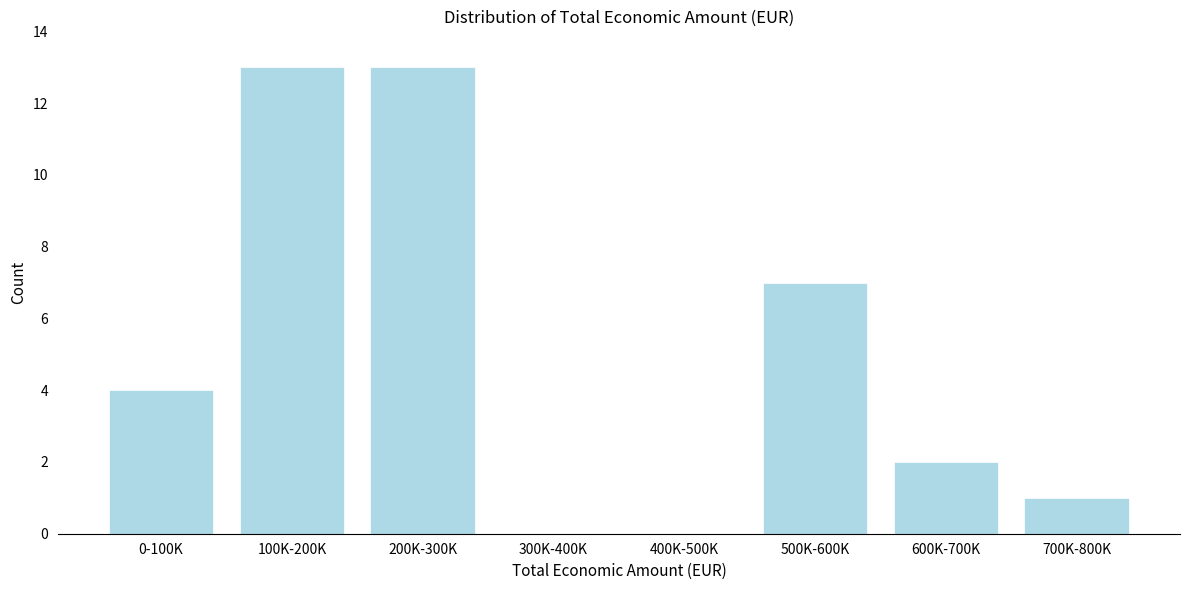

Reading right to left, extract all data points from this chart.

700K-800K=1	600K-700K=2	500K-600K=7	400K-500K=0	300K-400K=0	200K-300K=13	100K-200K=13	0-100K=4